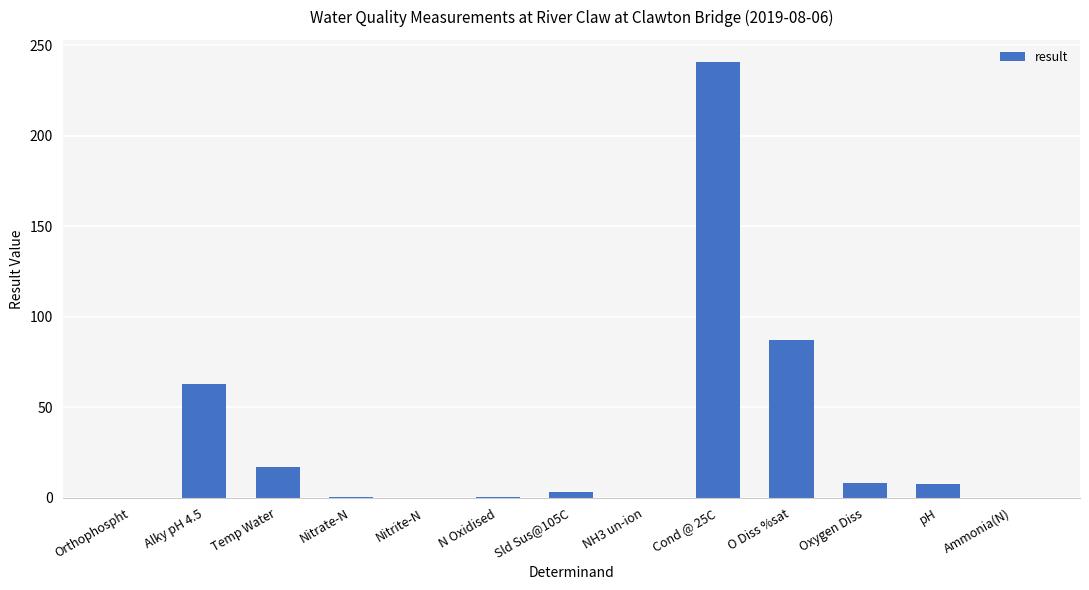

Where is the data nearest to the value 120?

O Diss %sat